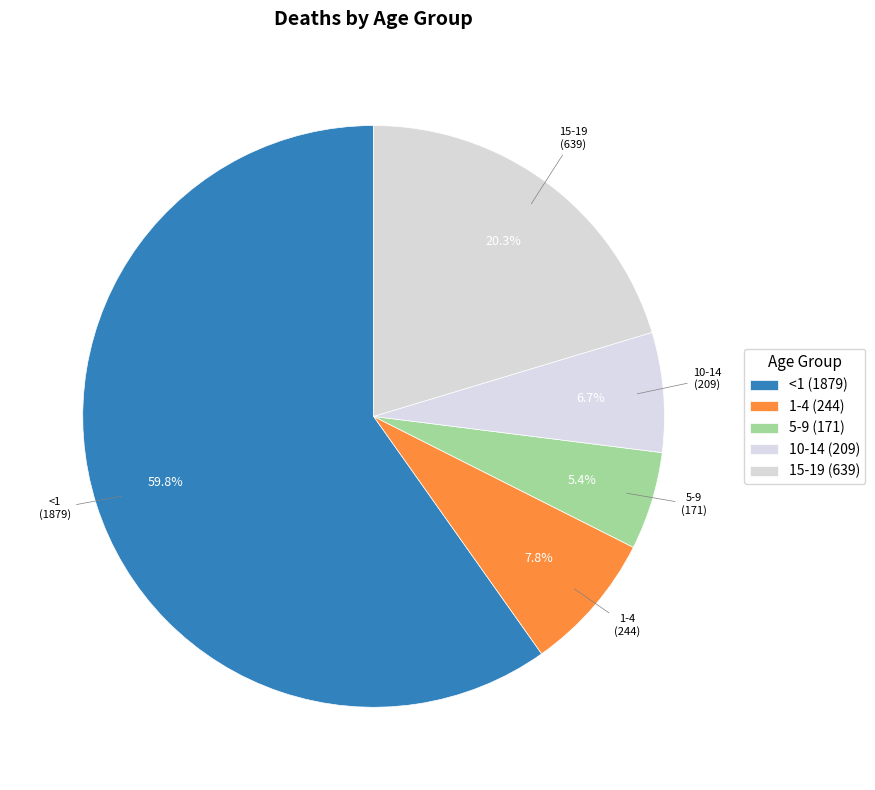

True or false: 1-4 accounts for 8% of the total.

True